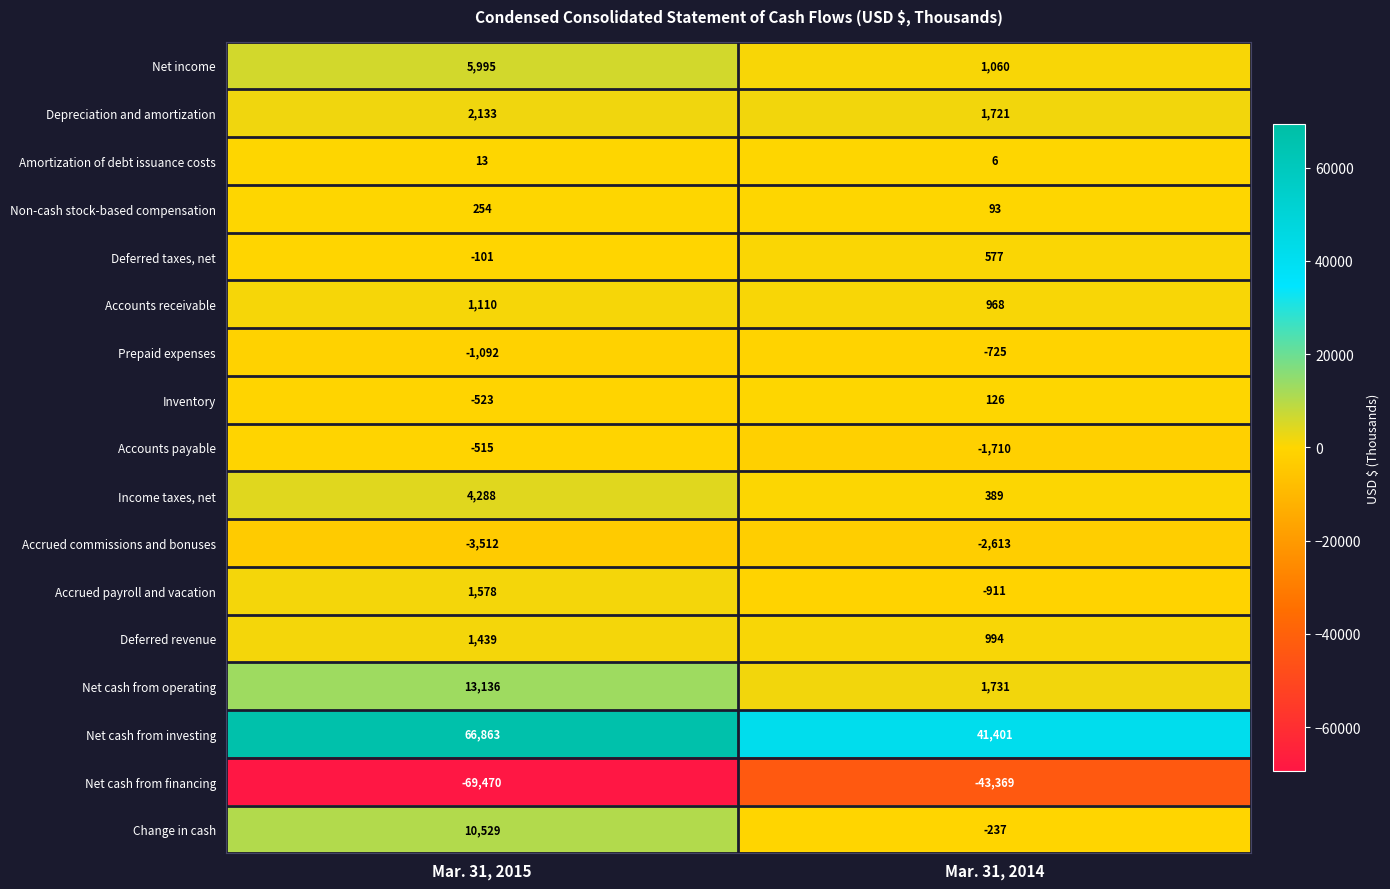

Is it true that Deferred taxes, net equals -31 at Mar. 31, 2015?

False